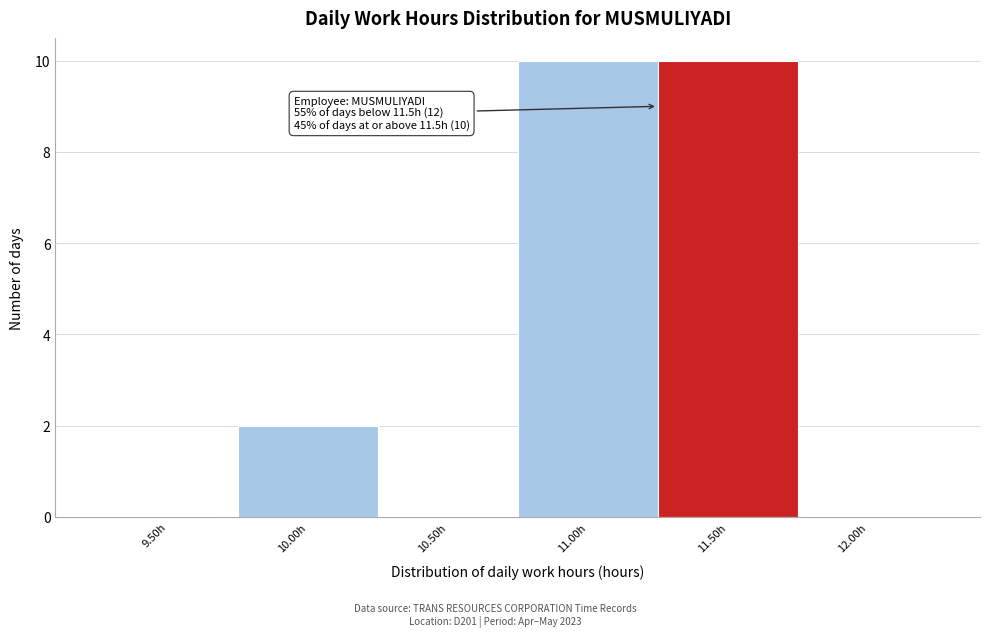

Reading left to right, extract all data points from this chart.

9.50h=0	10.00h=2	10.50h=0	11.00h=10	11.50h=10	12.00h=0